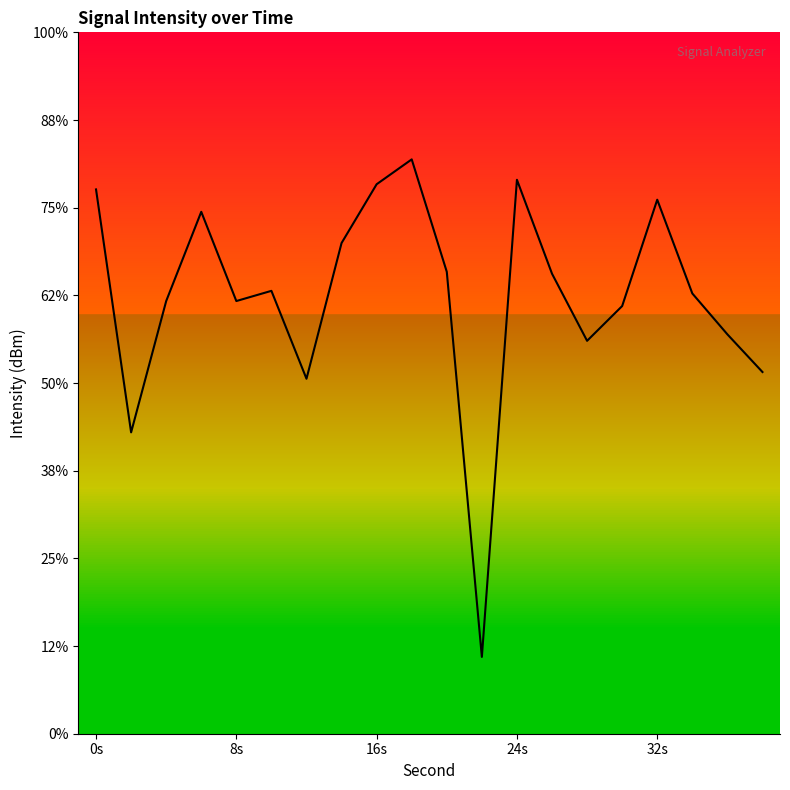

Does the chart display data point markers on the line(s)?

No